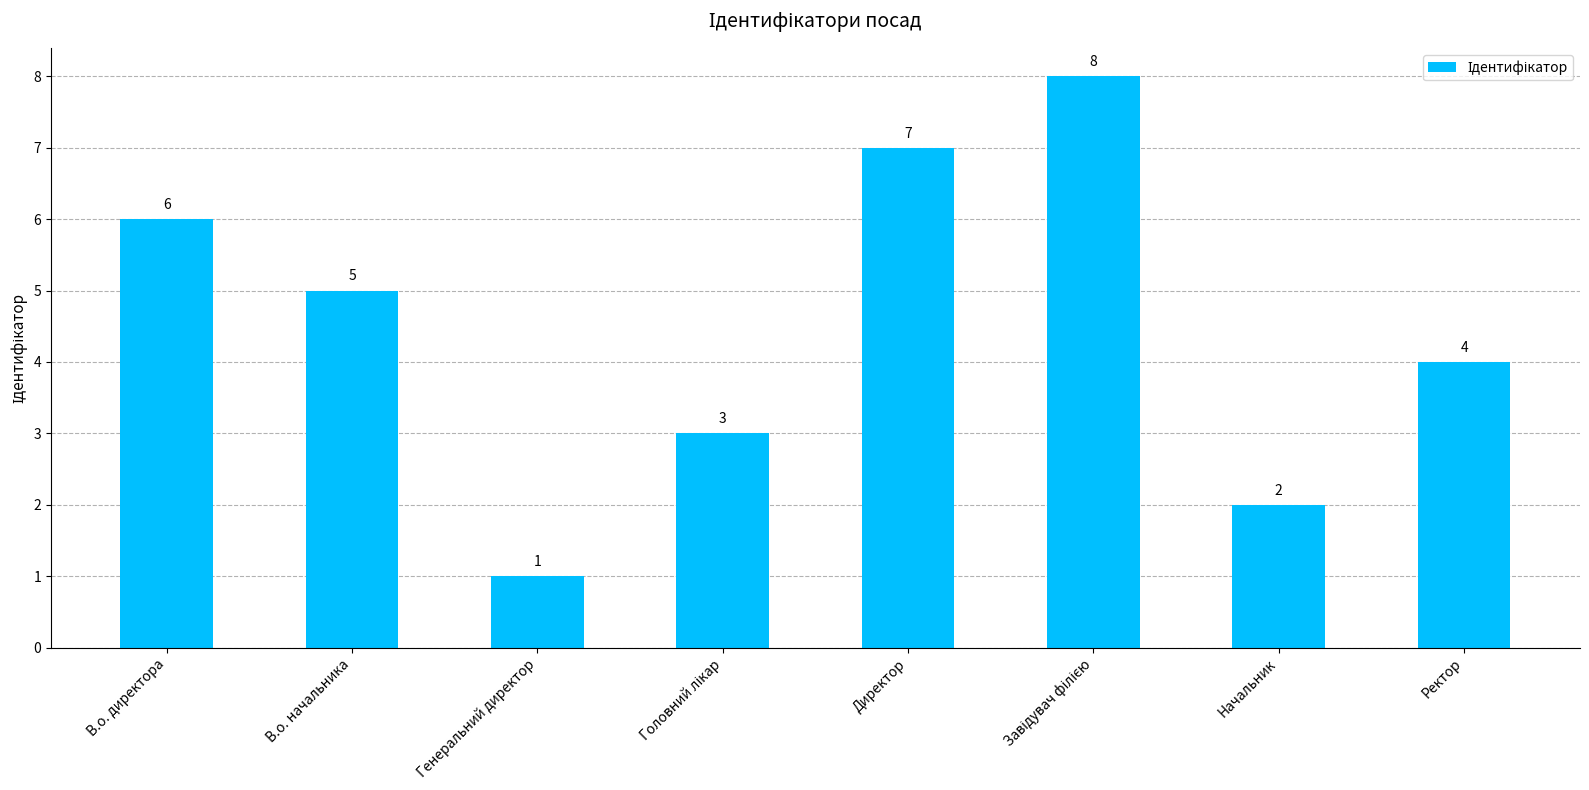

What is the label of the 7th bar from the right?

В.о. начальника